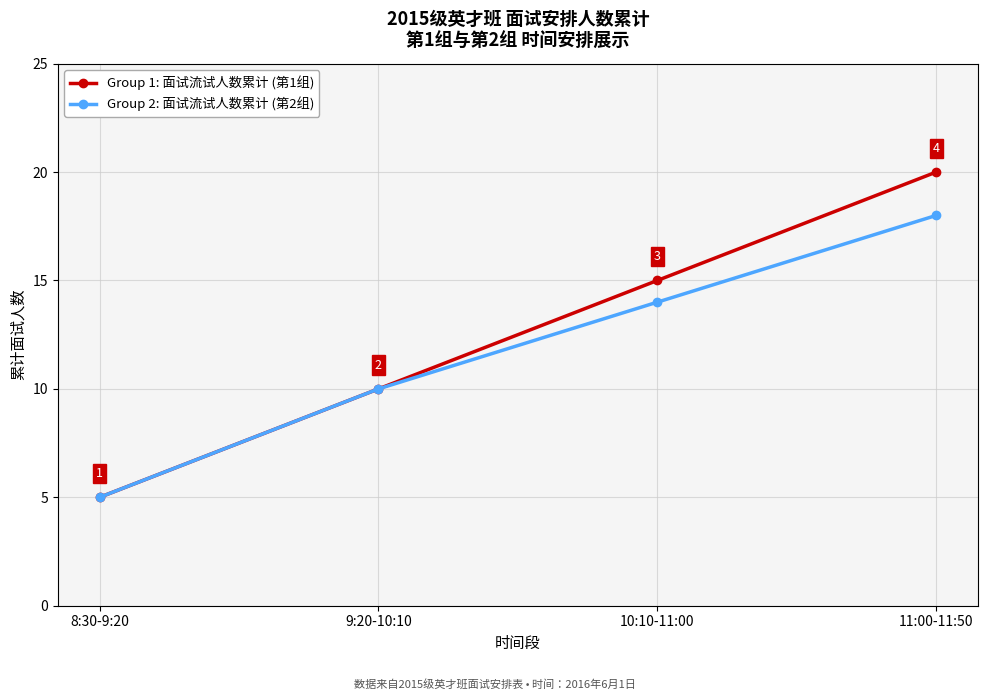

True or false: Group 1: 面试流试人数累计 (第1组) has a value of 2 at 8:30-9:20.

False